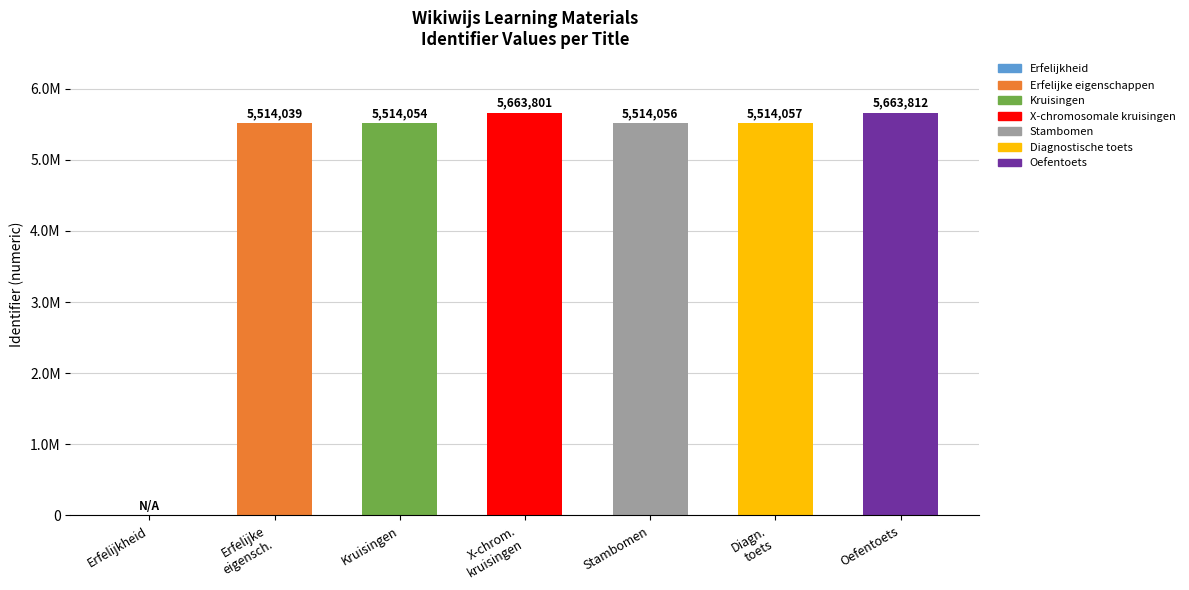

What is the approximate value at X-chrom.
kruisingen?

5663801